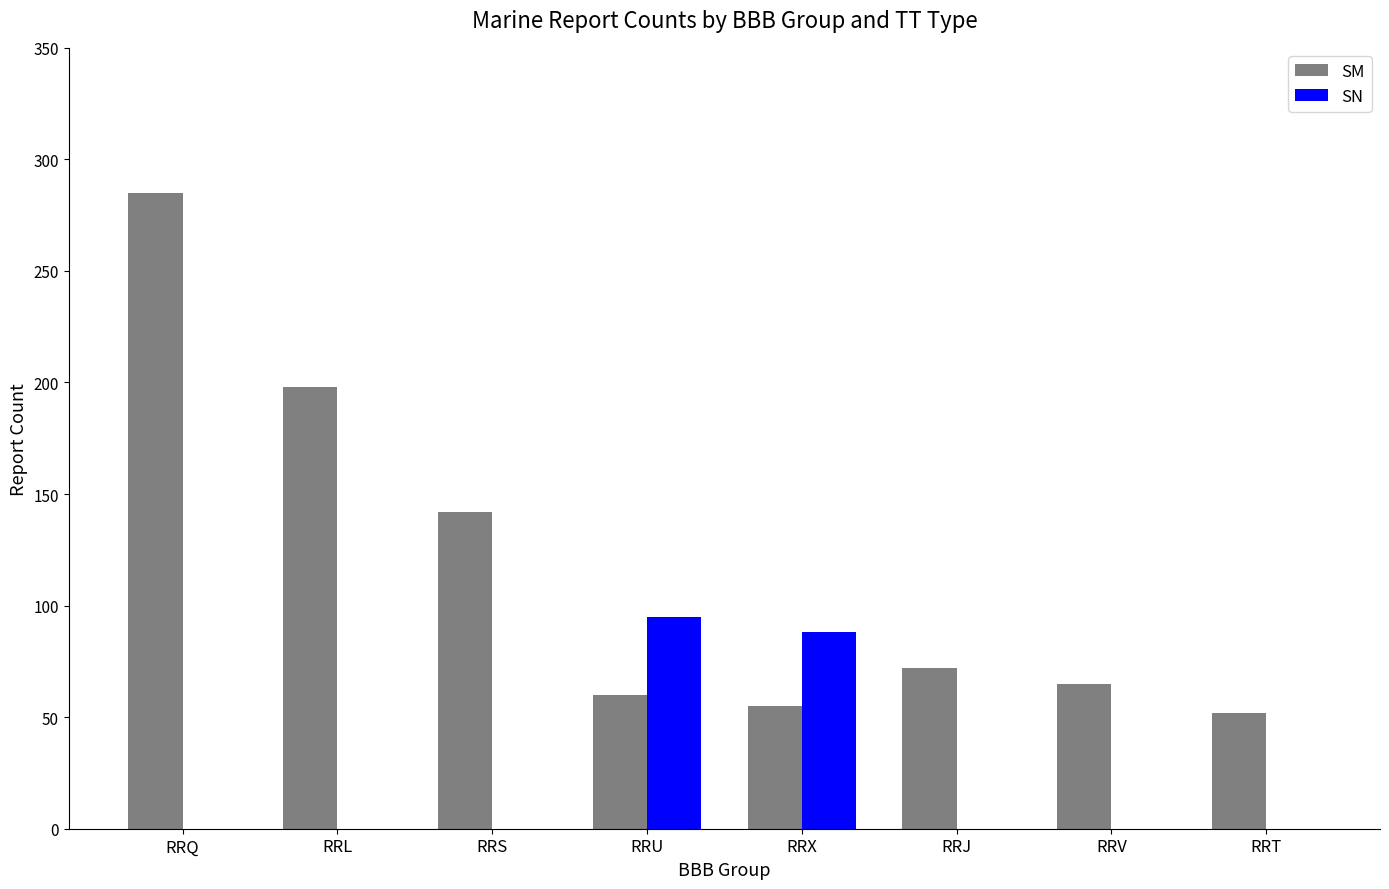

At which label is SN closest to 47?

RRX